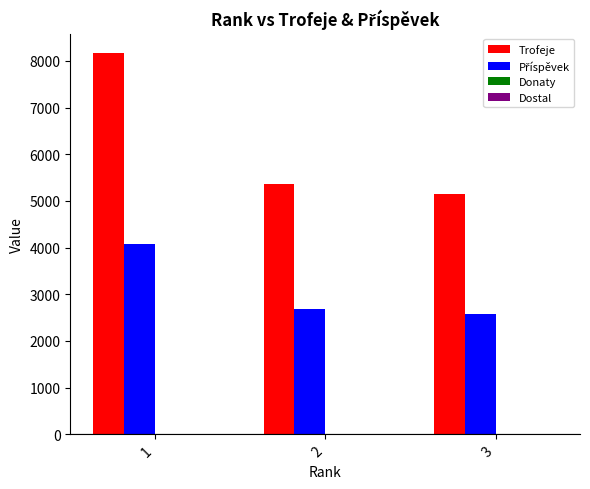

What is the smallest value displayed?

2575